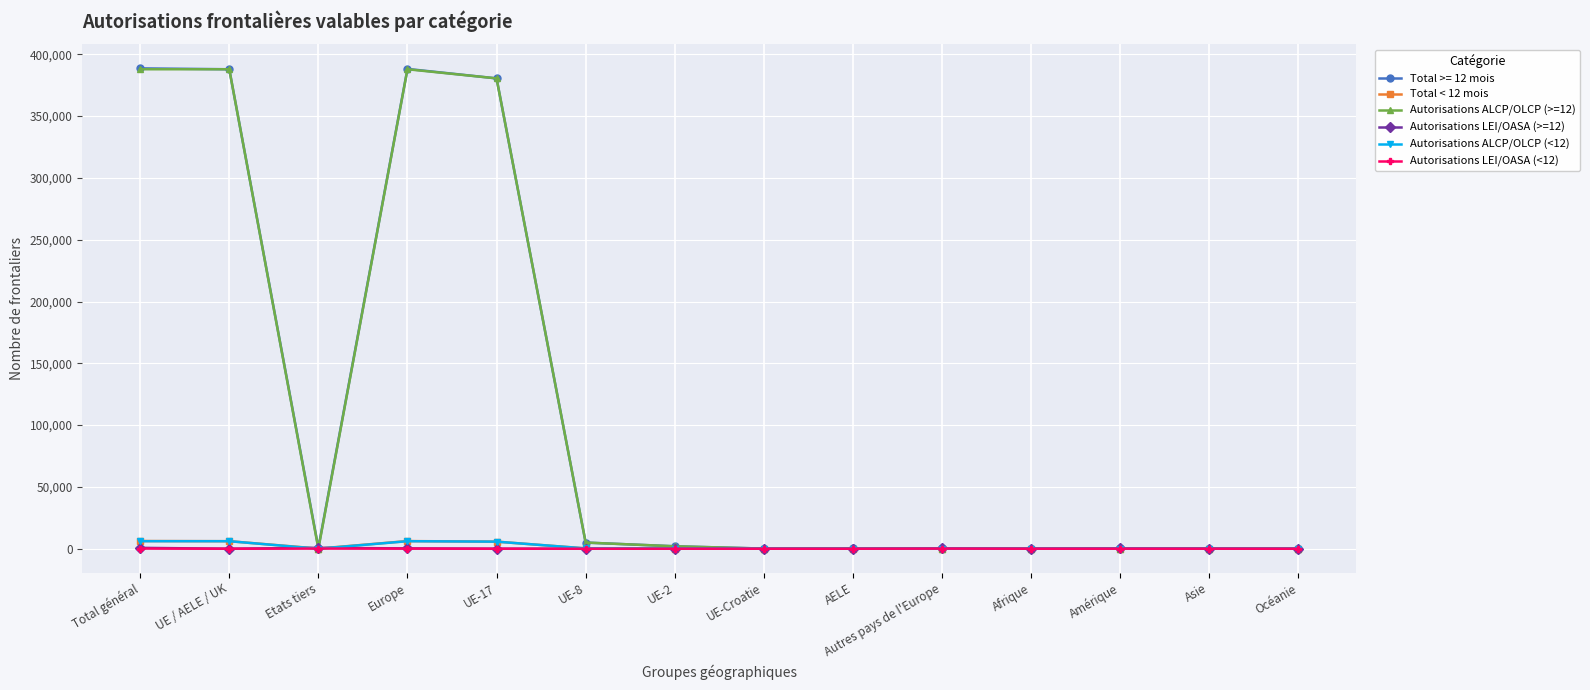

How many lines are shown in the chart?

6